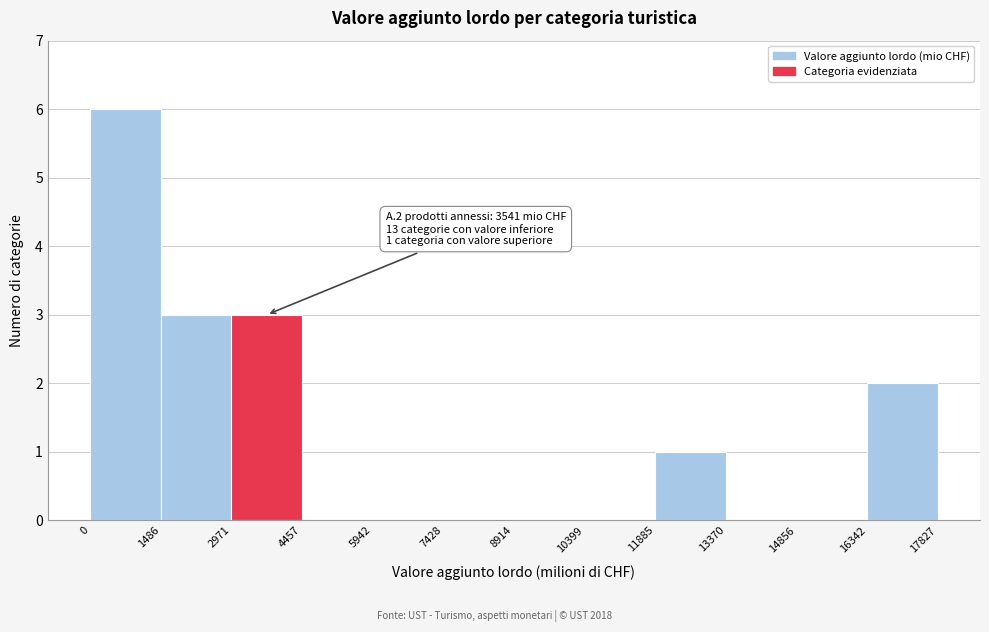

Which range on the x-axis has the tallest bar?

0 to 1486